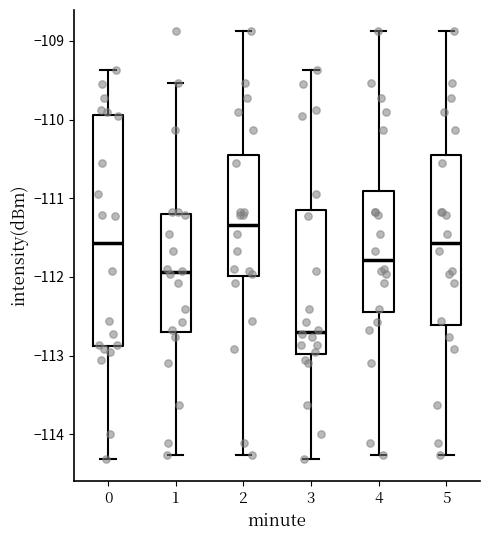

Reading left to right, transcribe this box plot: for each box, give where its median line is, the range the box spans, and where its two whiskers end, as read against the y-axis. The values are not printed on the chart, so give them approximately, as read against the axis.

0: median -111.6, box -112.9 to -109.9, whiskers -114.3 to -109.4
1: median -111.9, box -112.7 to -111.2, whiskers -114.3 to -109.5
2: median -111.3, box -112.0 to -110.4, whiskers -114.3 to -108.9
3: median -112.7, box -113.0 to -111.2, whiskers -114.3 to -109.4
4: median -111.8, box -112.4 to -110.9, whiskers -114.3 to -108.9
5: median -111.6, box -112.6 to -110.4, whiskers -114.3 to -108.9